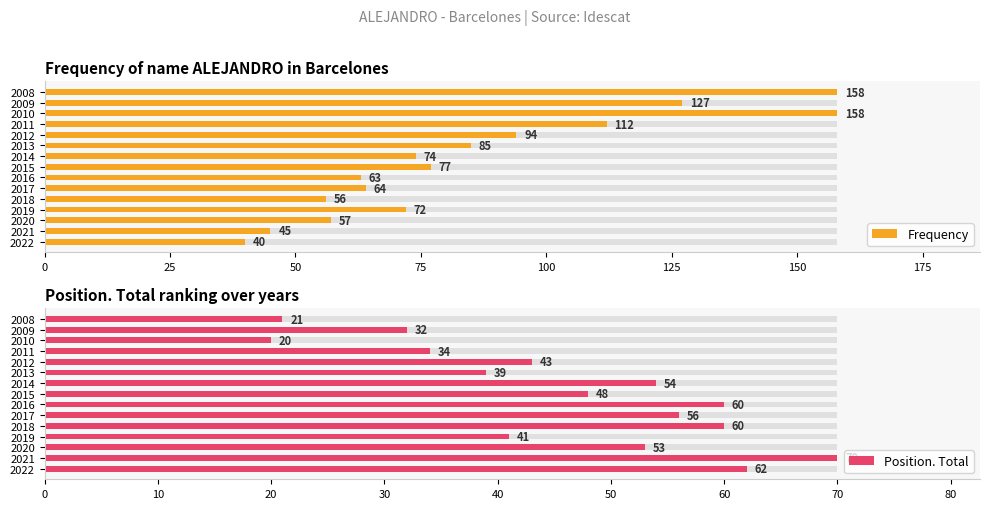

Which series changed the most between 2014 and 2010?

Frequency